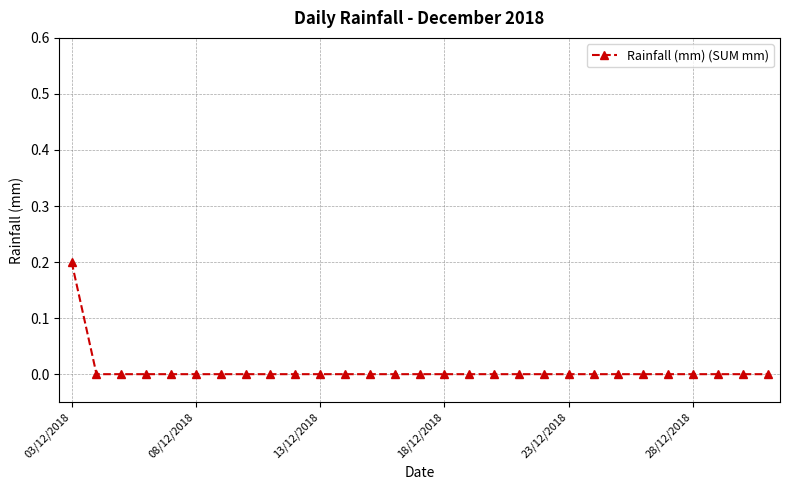

Reading left to right, extract all data points from this chart.

0.2	0.0	0.0	0.0	0.0	0.0	0.0	0.0	0.0	0.0	0.0	0.0	0.0	0.0	0.0	0.0	0.0	0.0	0.0	0.0	0.0	0.0	0.0	0.0	0.0	0.0	0.0	0.0	0.0